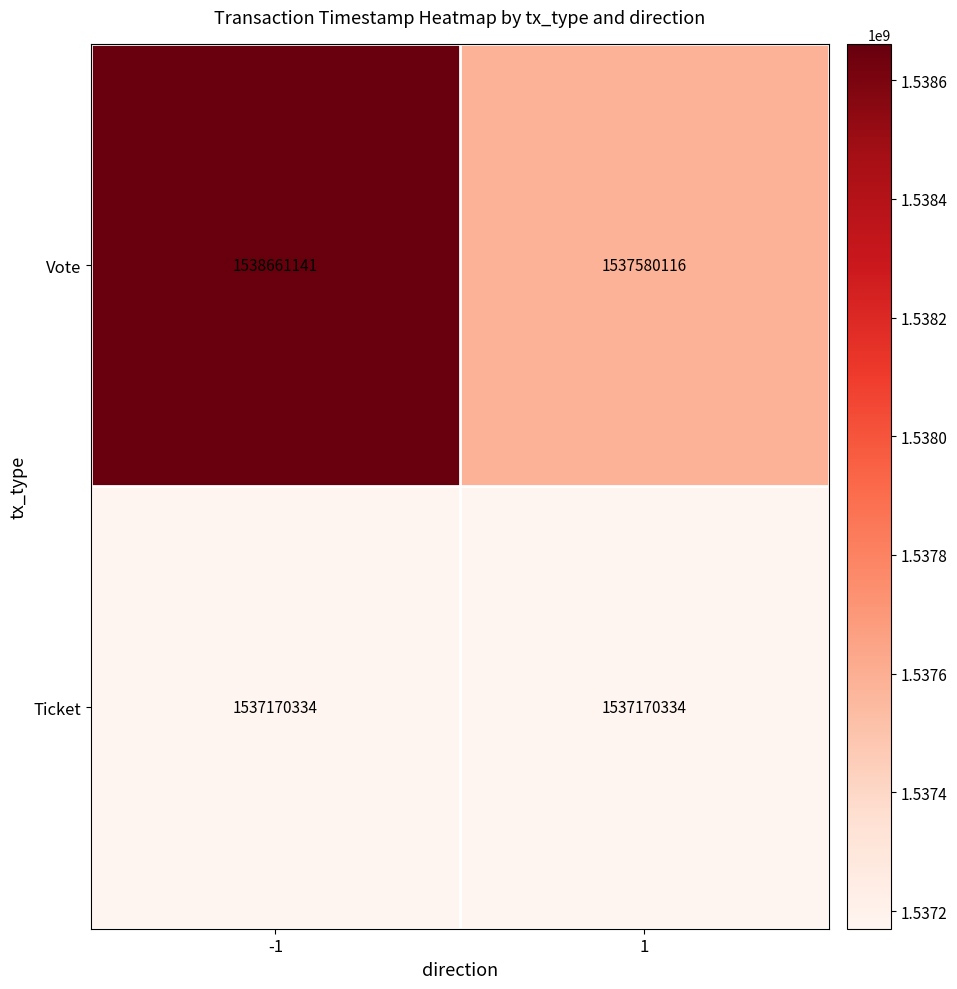

What is the difference between the maximum and minimum values in the Vote series?

1081025